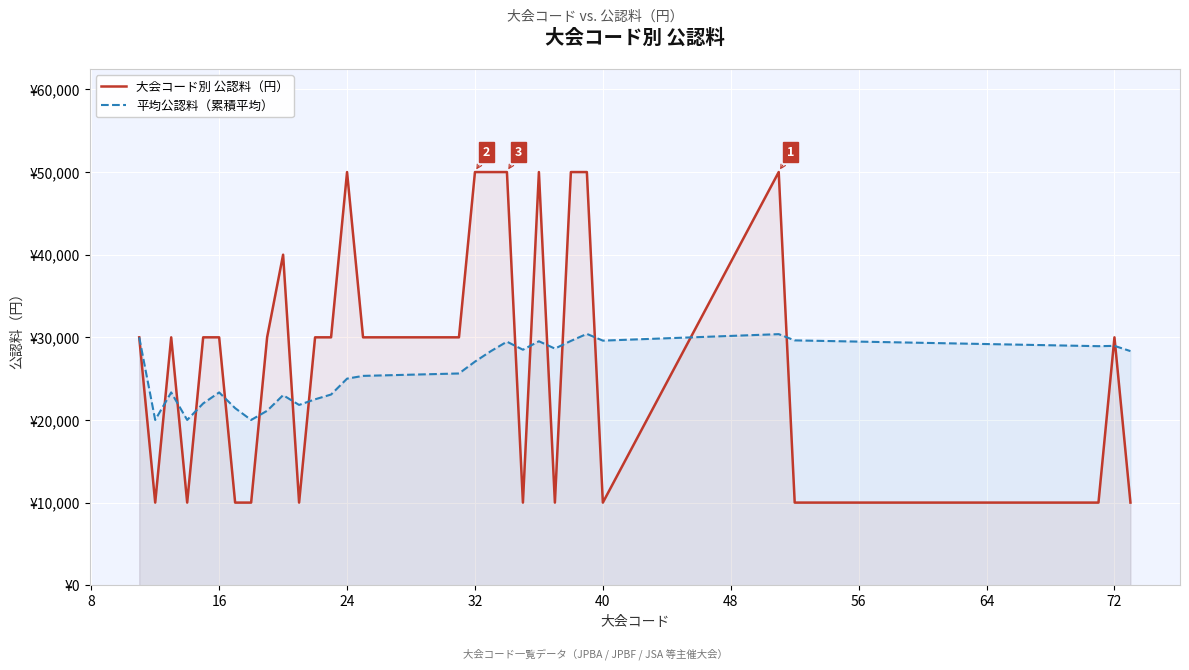

Does the chart display data point markers on the line(s)?

No